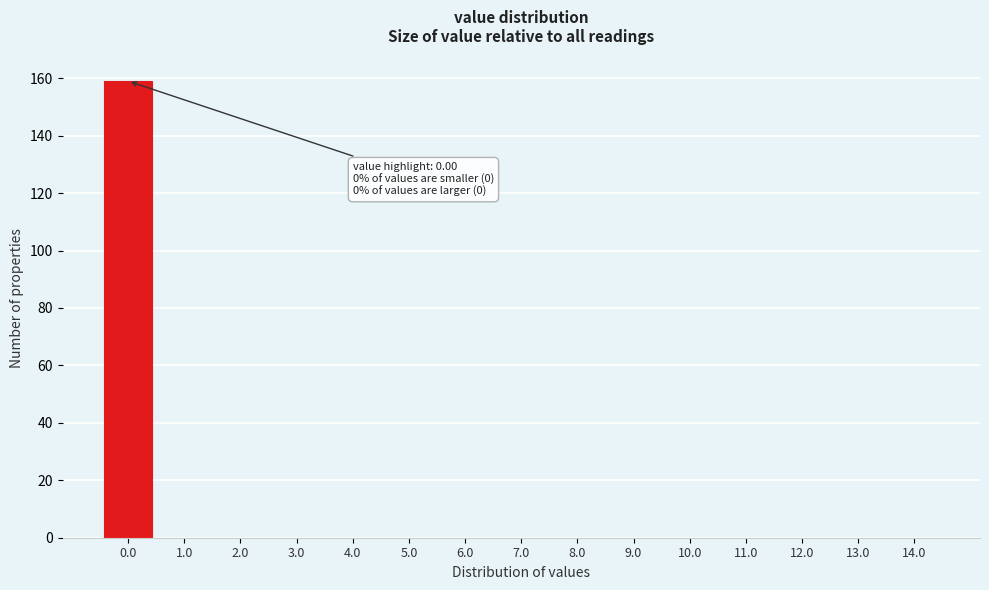

Reading left to right, extract all data points from this chart.

0.0=159	1.0=0	2.0=0	3.0=0	4.0=0	5.0=0	6.0=0	7.0=0	8.0=0	9.0=0	10.0=0	11.0=0	12.0=0	13.0=0	14.0=0